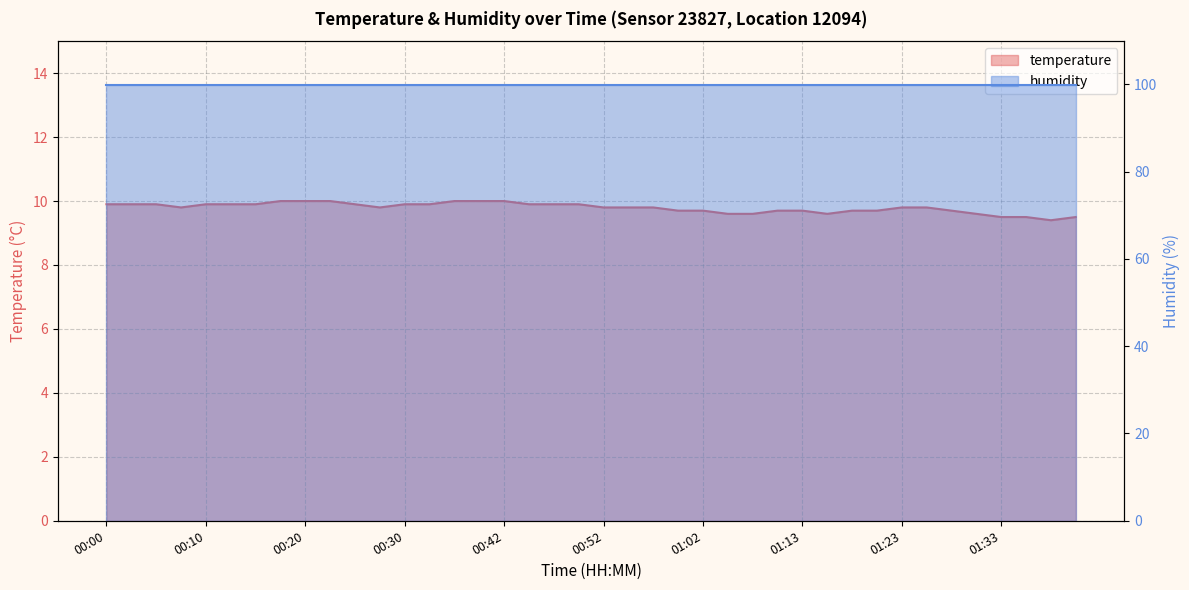

What is the value of the 31st point from the left?

9.7